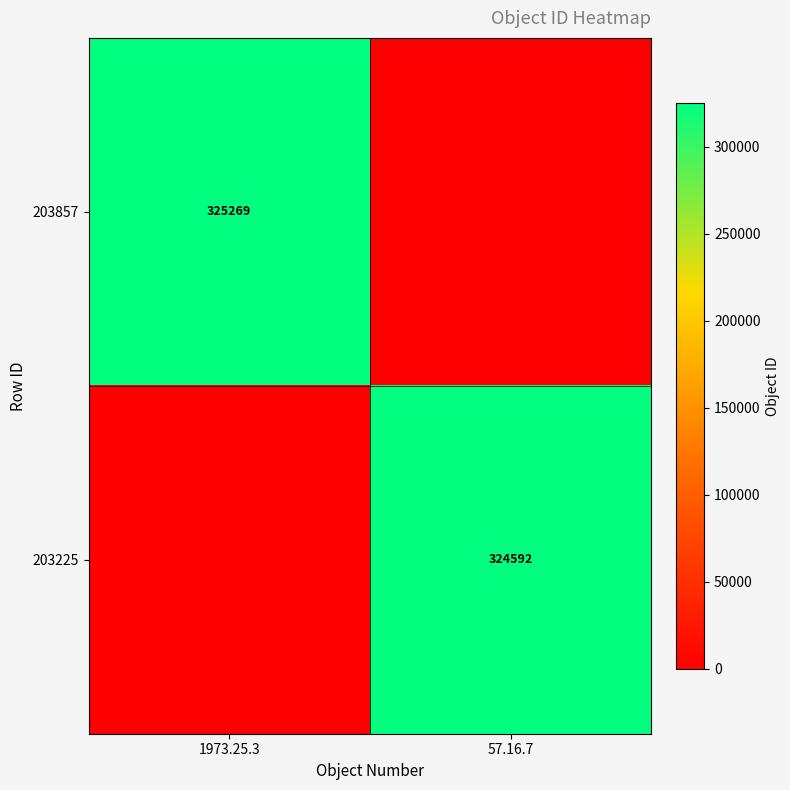

The value of 203857 at 1973.25.3 is 325269. True or false?

True